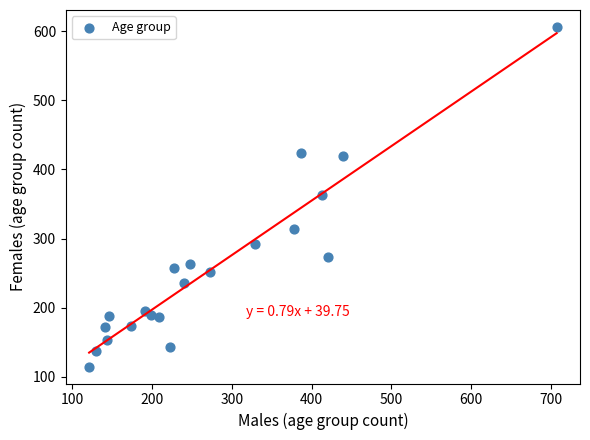

What is the range of X values (max minus min)?

586